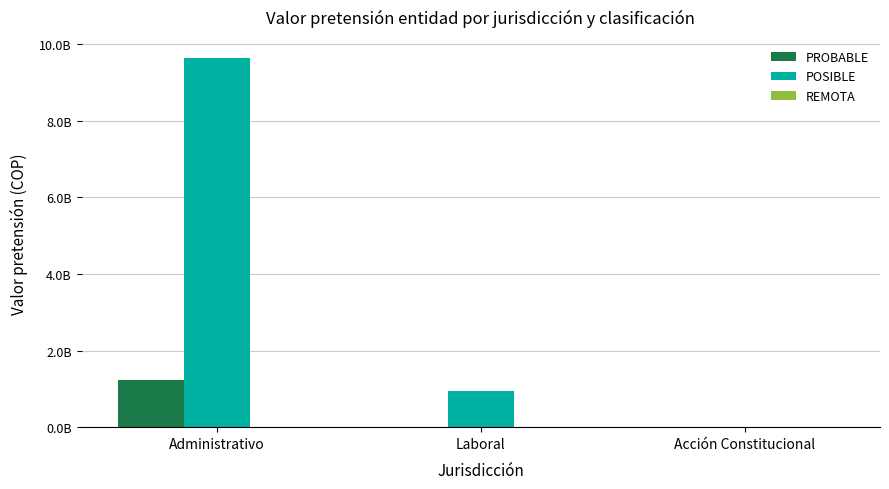

Reading left to right, what are all the values shown in this chart?

PROBABLE: Administrativo=1225180907	Laboral=0	Acción Constitucional=0
POSIBLE: Administrativo=9625170449	Laboral=954298199	Acción Constitucional=0
REMOTA: Administrativo=0	Laboral=7000000	Acción Constitucional=0